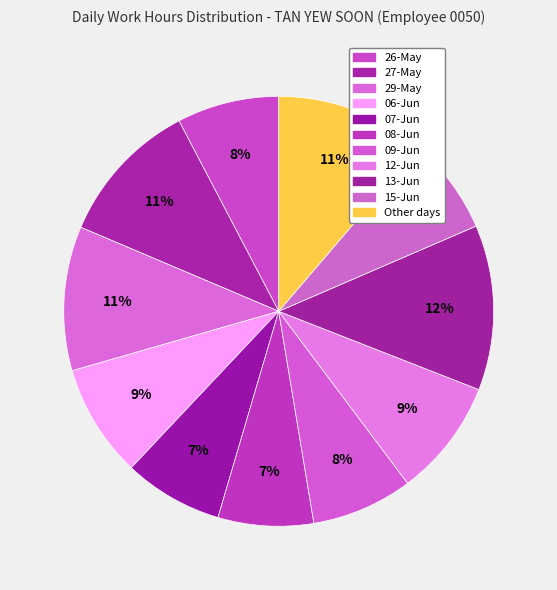

How many segments does this pie chart have?

11